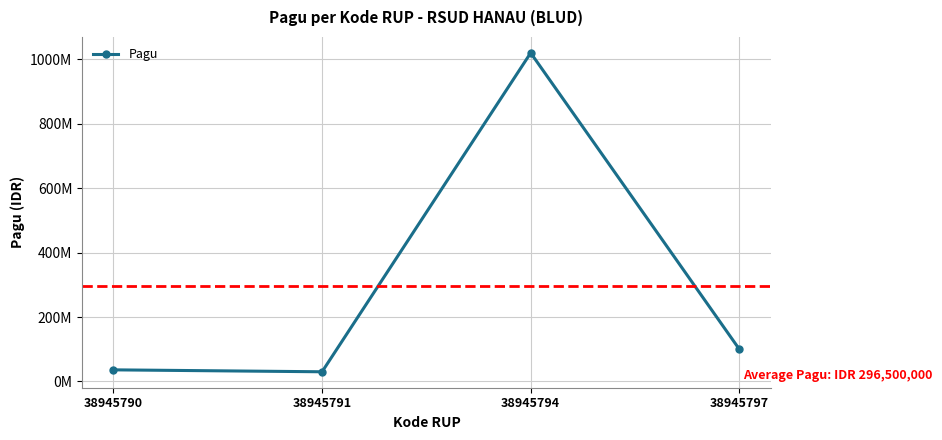

Does the chart have visible grid lines?

Yes